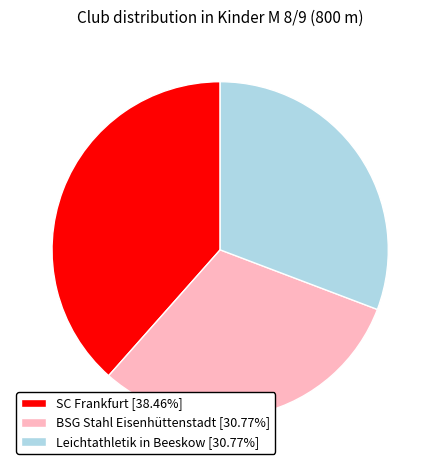

What is the ratio of the value at SC Frankfurt [38.46%] to the value at BSG Stahl Eisenhüttenstadt [30.77%]?

1.2